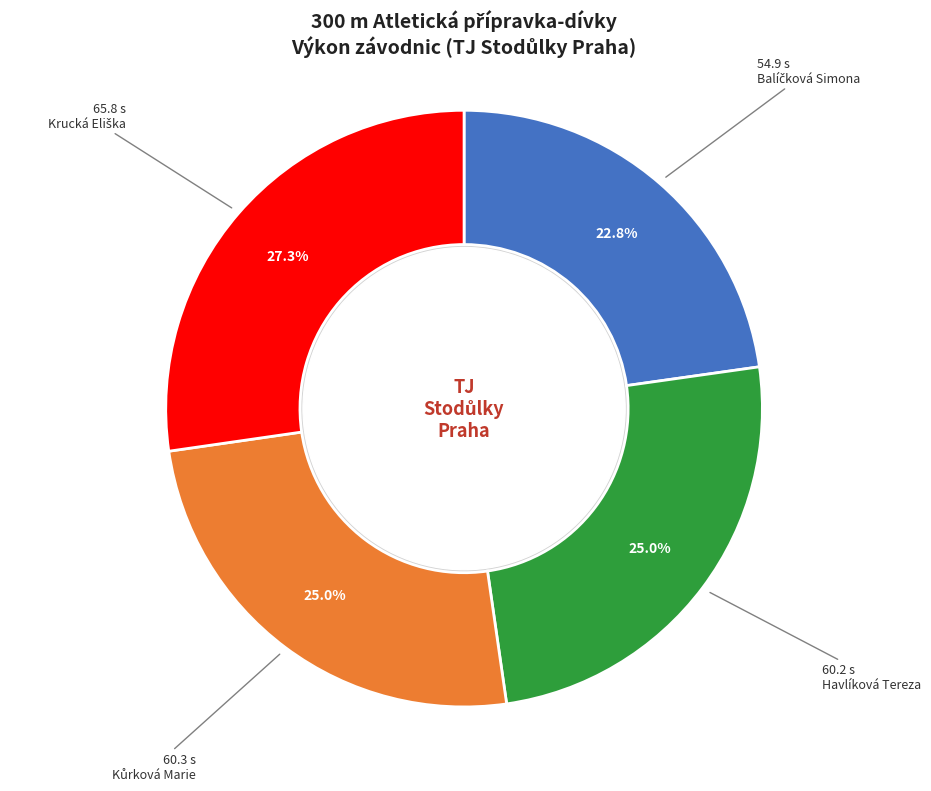

Is there a majority slice in this chart?

No